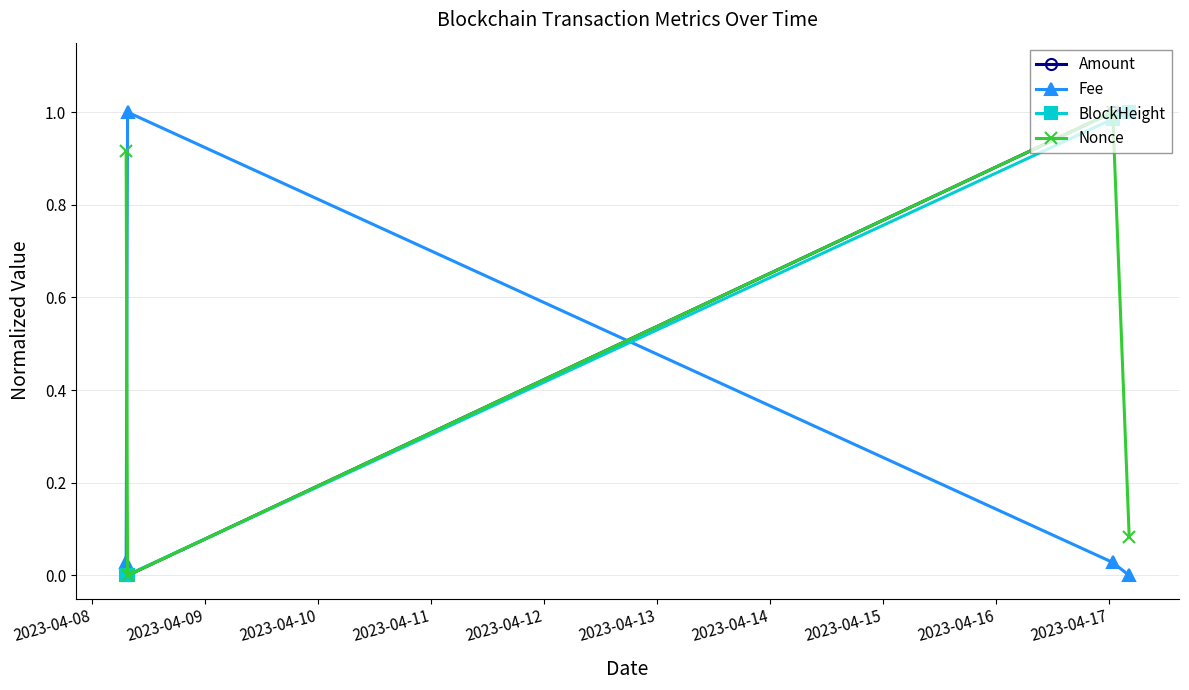

How many times do Fee and BlockHeight cross each other?

1